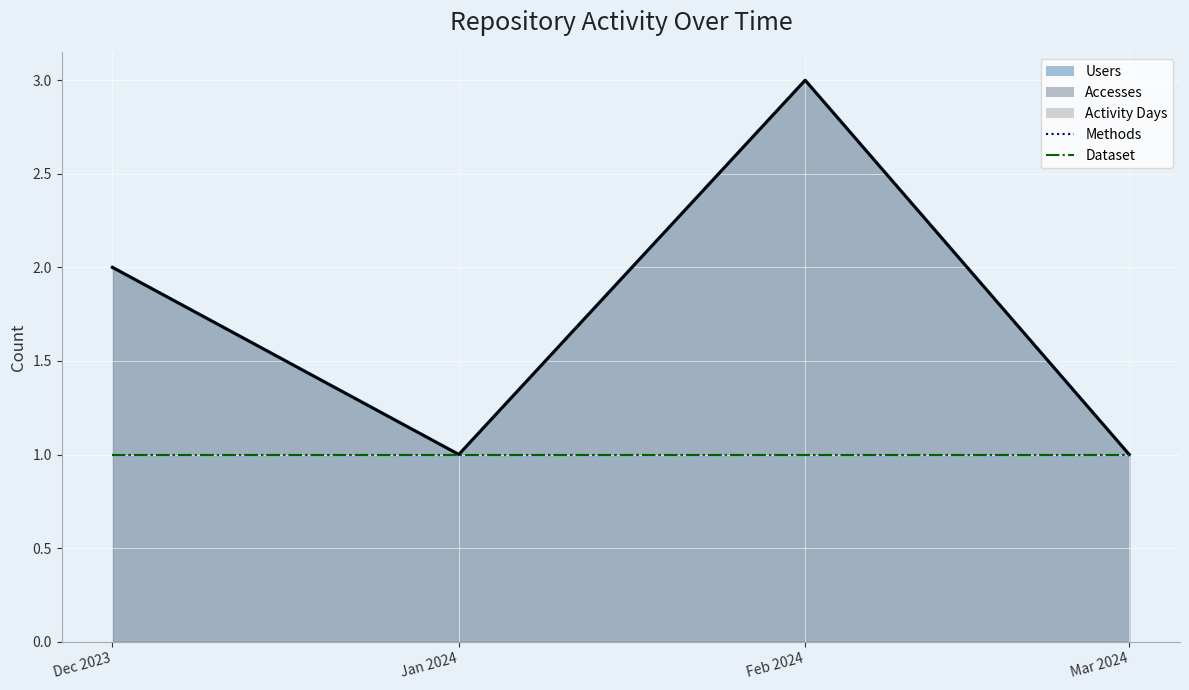

What is the label of the 1st point from the left?

Dec 2023